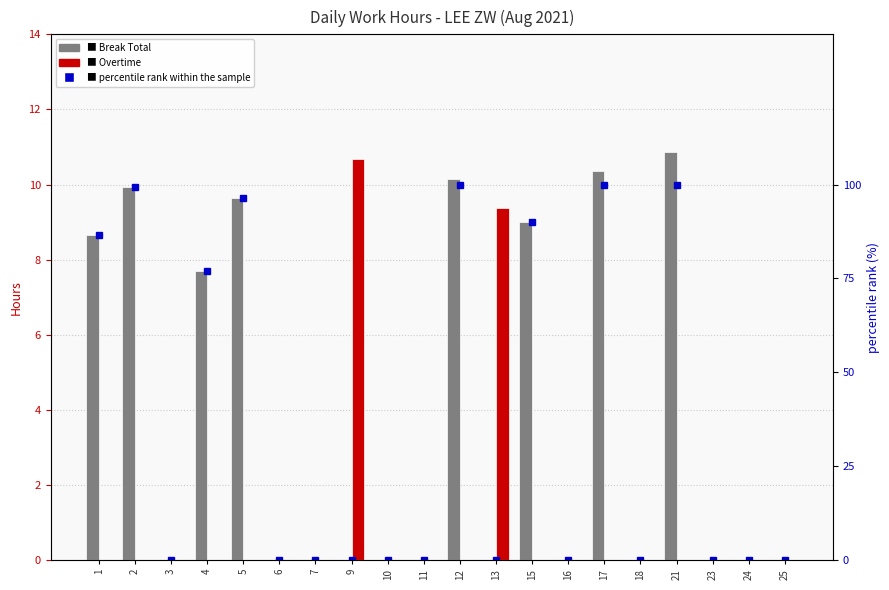

What is the average value of the percentile rank within sample series?

37.5